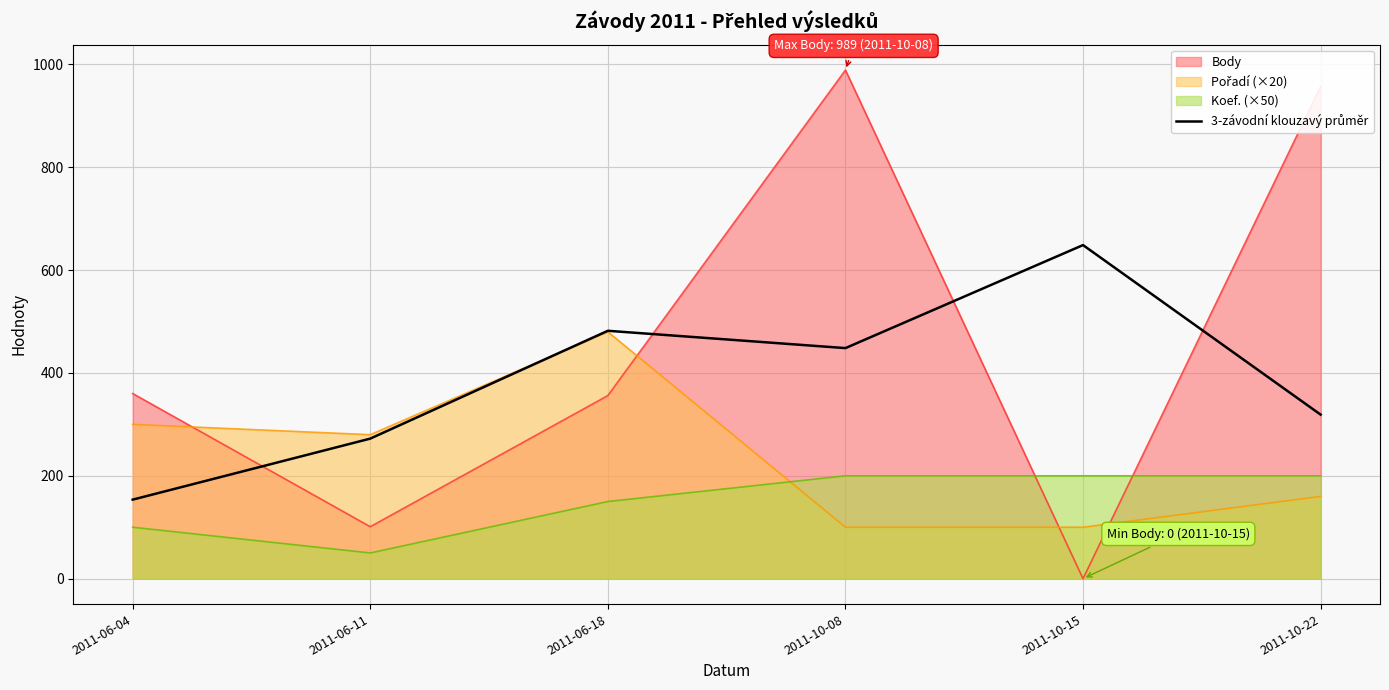

Reading left to right, extract all data points from this chart.

2011-06-04=153.7	2011-06-11=272.3	2011-06-18=482.0	2011-10-08=448.3	2011-10-15=648.7	2011-10-22=319.0